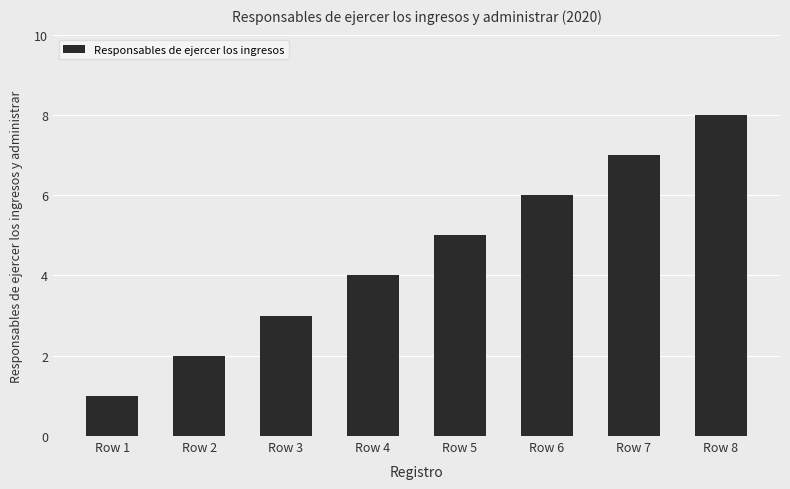

Count the number of categories in the chart.

8